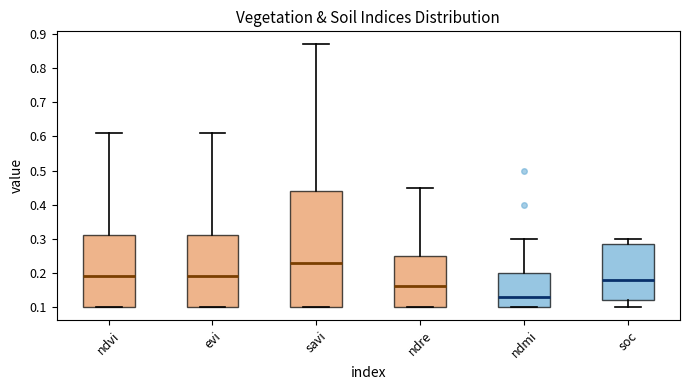

Reading left to right, read every box against the y-axis: the position of its median line, the range the box covers, and the ends of its whiskers. The values are not printed on the chart, so give them approximately, as read against the axis.

ndvi: median 0.19, box 0.10 to 0.31, whiskers 0.10 to 0.61
evi: median 0.19, box 0.10 to 0.31, whiskers 0.10 to 0.61
savi: median 0.23, box 0.10 to 0.44, whiskers 0.10 to 0.87
ndre: median 0.16, box 0.10 to 0.25, whiskers 0.10 to 0.45
ndmi: median 0.13, box 0.10 to 0.20, whiskers 0.10 to 0.30
soc: median 0.18, box 0.12 to 0.29, whiskers 0.10 to 0.30